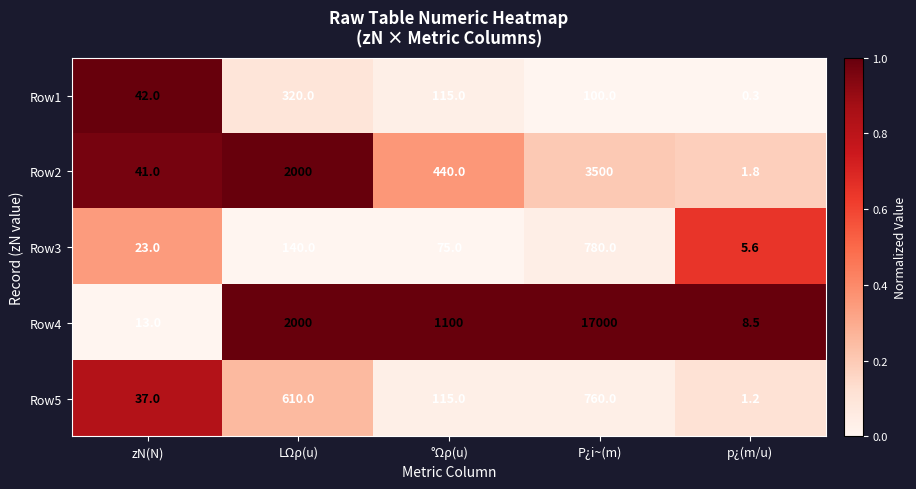

What is the difference between the Row3 values at LΩρ(u) and p¿(m/u)?

134.4